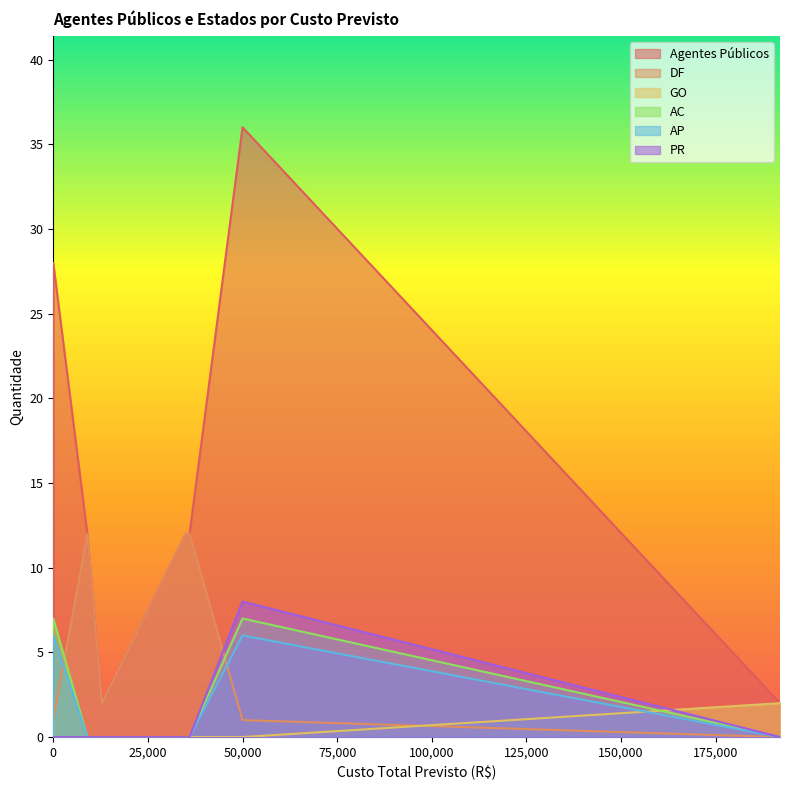

What is the difference between the second highest and minimum values in the Agentes Públicos series?

27